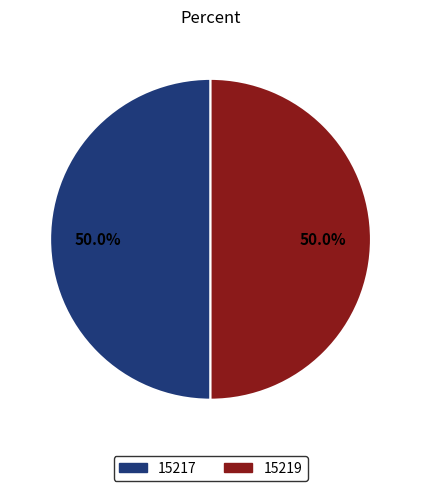

Combined, do 15217 and 15219 account for over 50%?

Yes